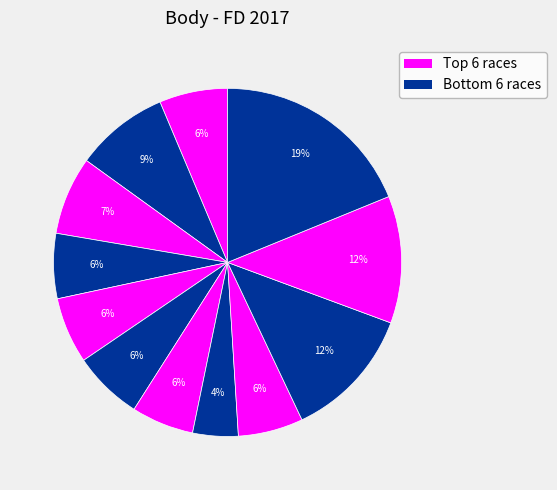

How many segments does this pie chart have?

12